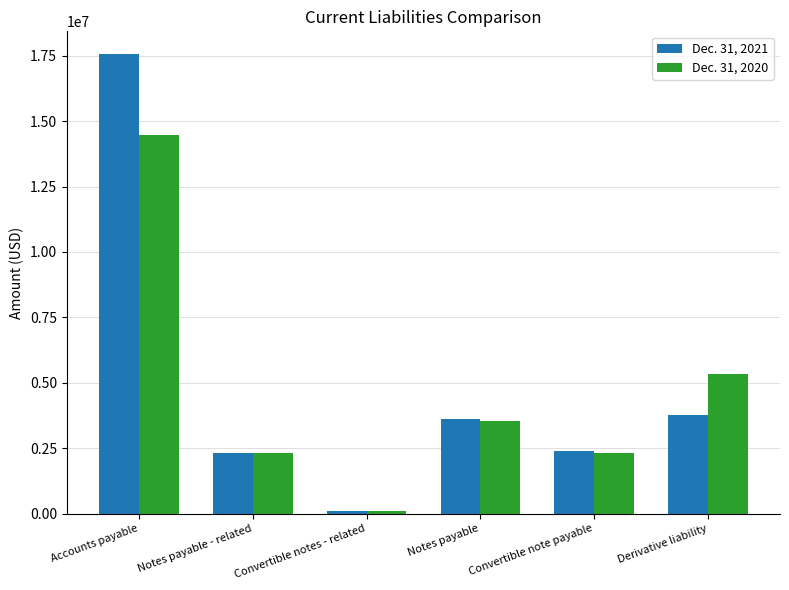

How many bars are there in each group?

2